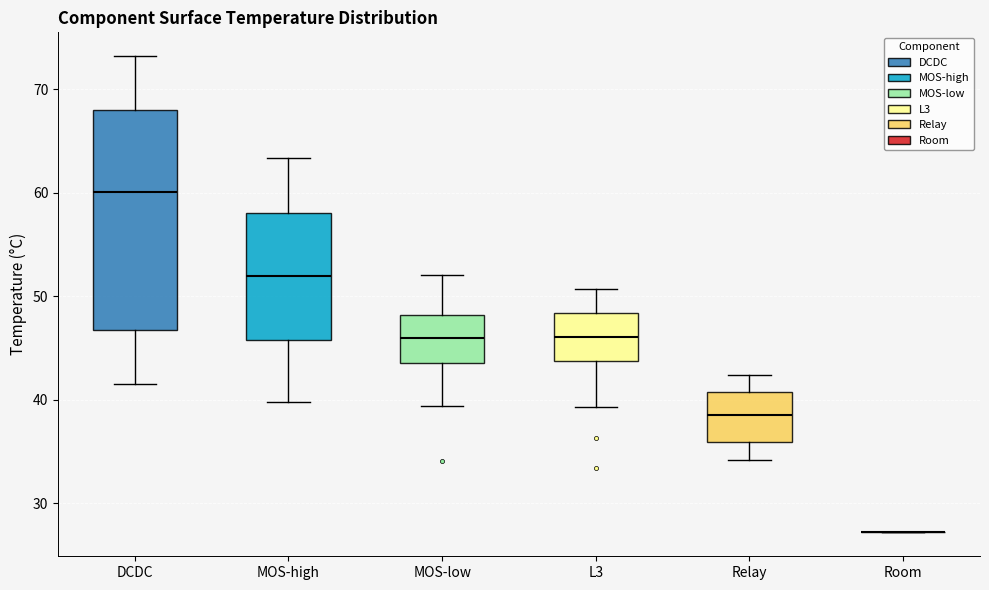

Where is the upper edge of the box for L3 on the y-axis? The values are not printed on the chart, so give them approximately, as read against the axis.

48